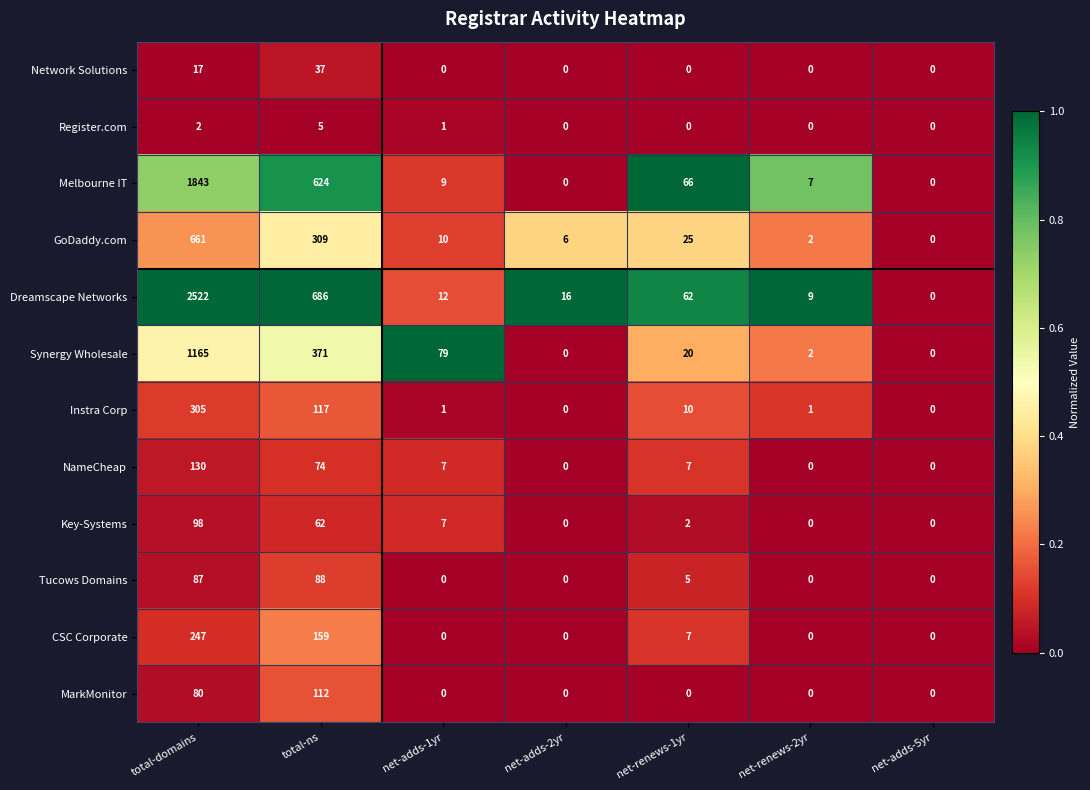

Where is Key-Systems nearest to the value 49?

total-ns